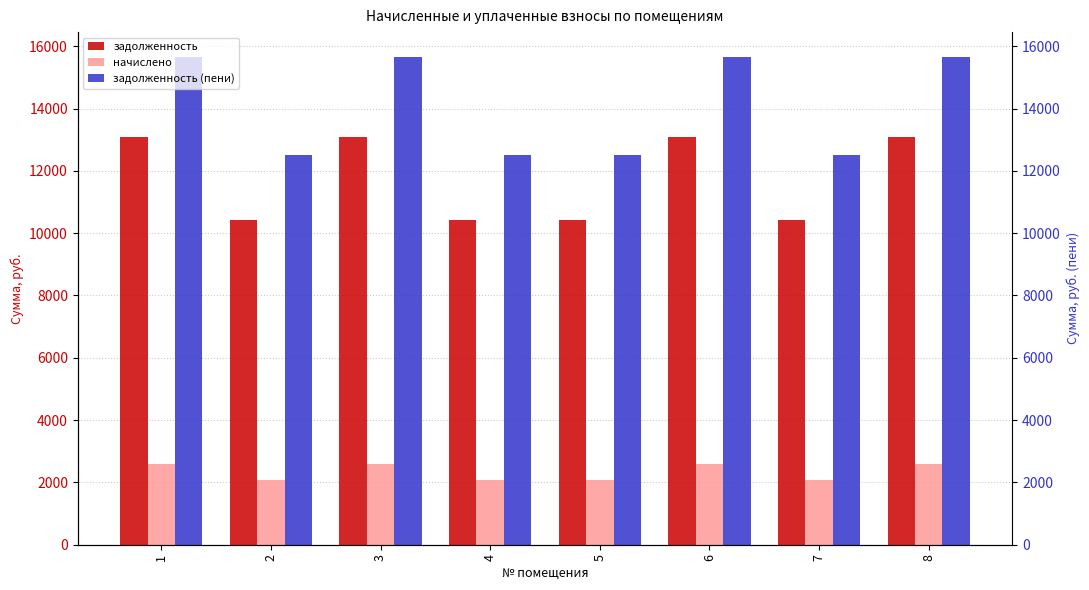

At which category is the sum across all series the highest?

1